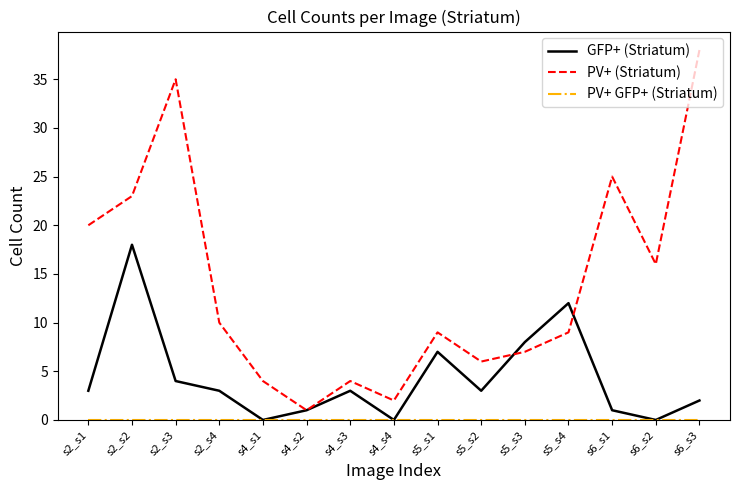

What is the difference between the maximum and minimum values in the PV+ (Striatum) series?

37